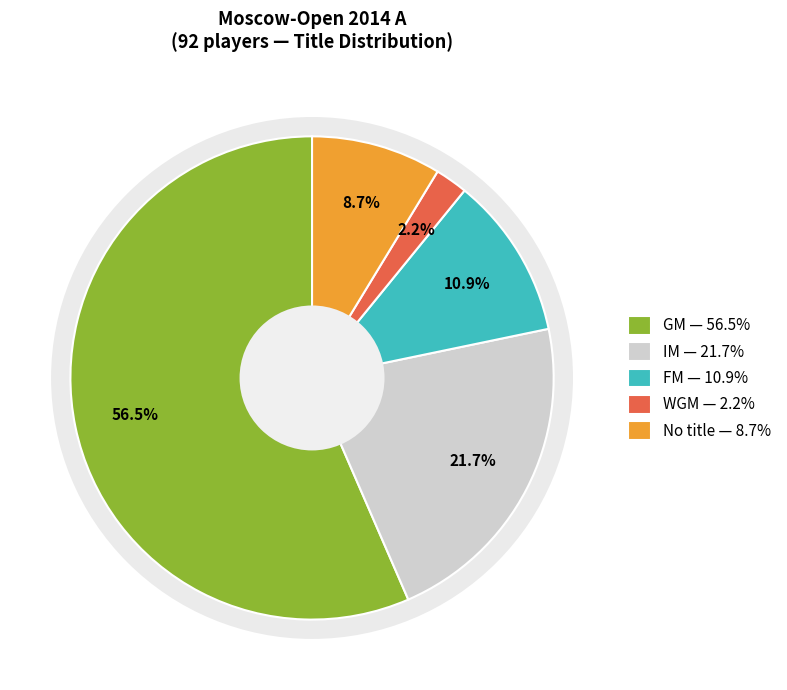

Which category has the smallest portion of the pie?

WGM